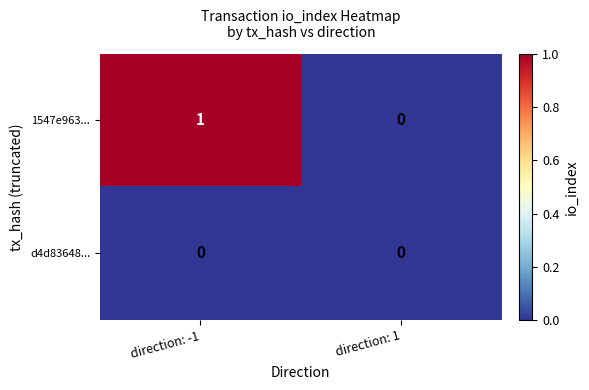

Between direction: -1 and direction: 1, which series saw the biggest shift?

1547e963...